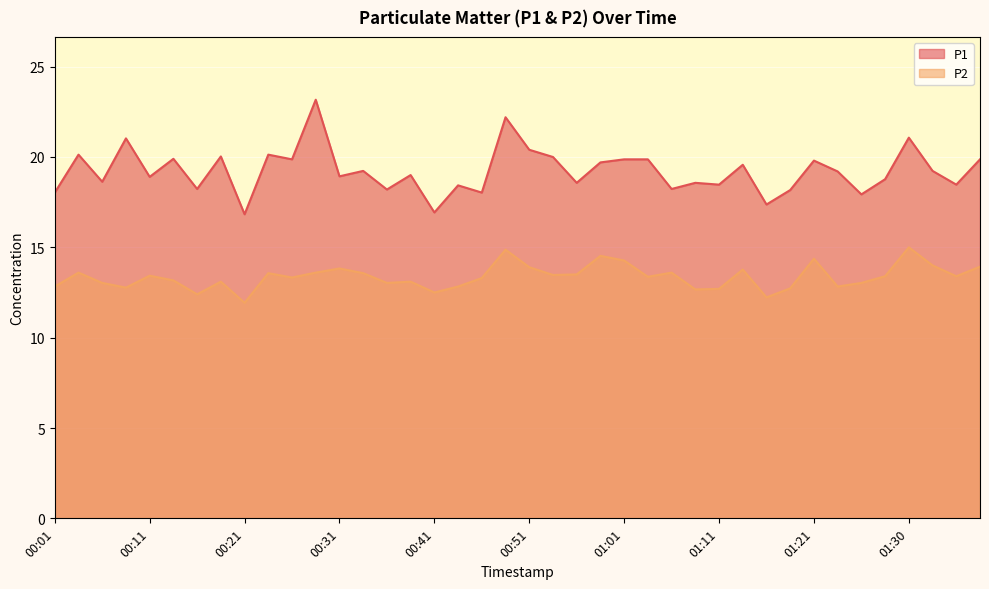

At which category does the chart reach its peak across all series?

00:29